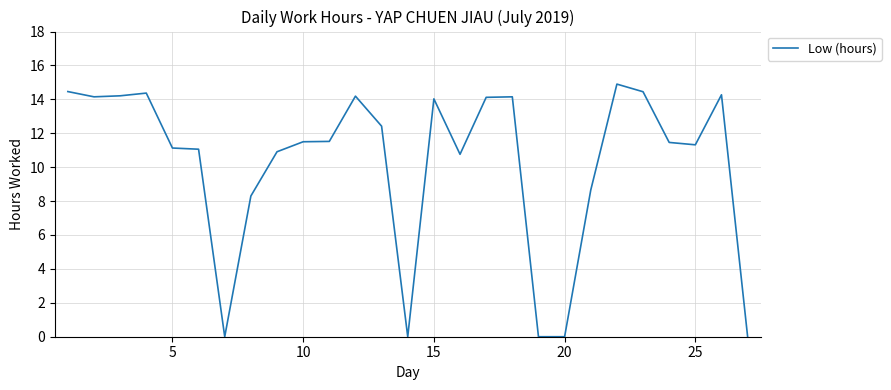

What is the difference between the maximum and minimum values?

14.9